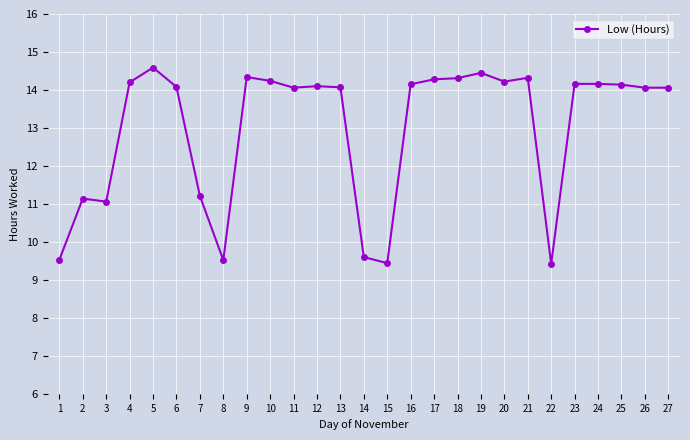

What is the difference between the values at 16 and 3?

3.1